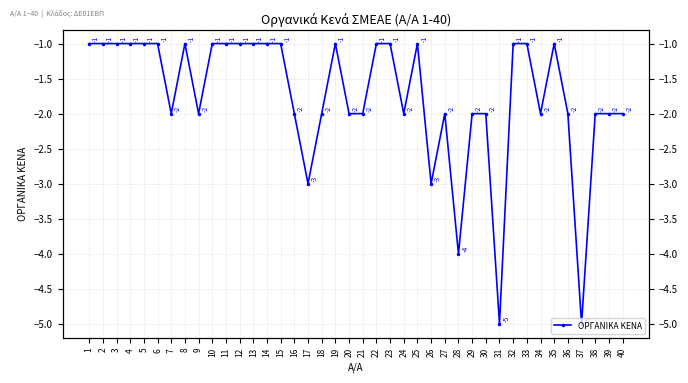

How many points are higher than both their immediate neighbors (excluding endpoints)?

5